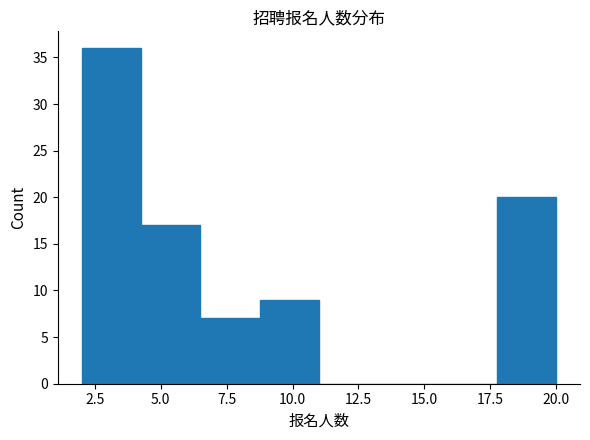

Reading left to right, transcribe this chart: for each bar, give the range it covers on the x-axis and its height. Neither the bar edges nor the heights are printed on the chart, so give them approximately, as read against the axes.

2.00 to 4.25: 36
4.25 to 6.50: 17
6.50 to 8.75: 7
8.75 to 11.00: 9
11.00 to 13.25: 0
13.25 to 15.50: 0
15.50 to 17.75: 0
17.75 to 20.00: 20